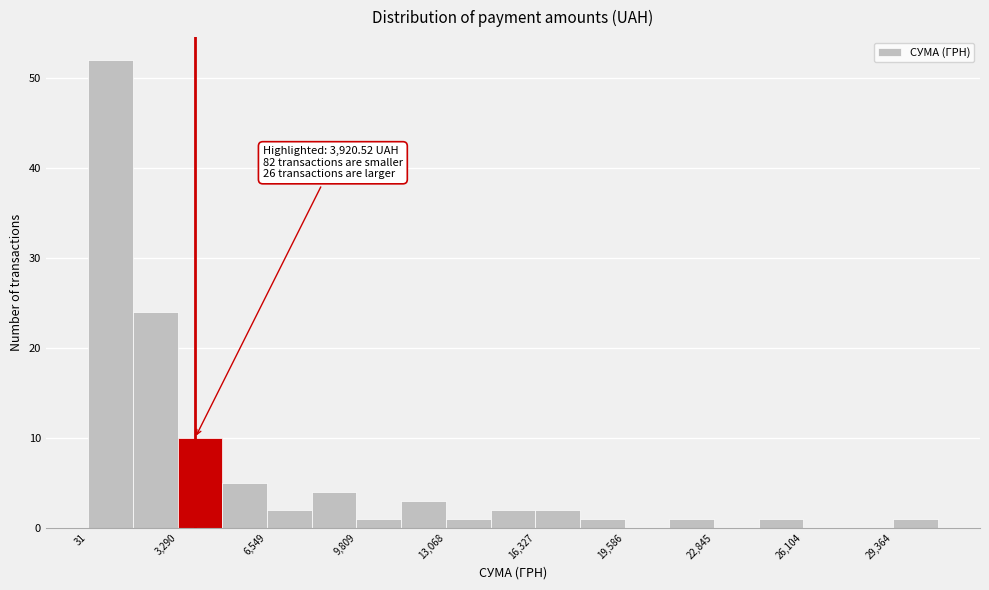

Read against the x-axis, roughly where is the centre of the tallest bar?

1000